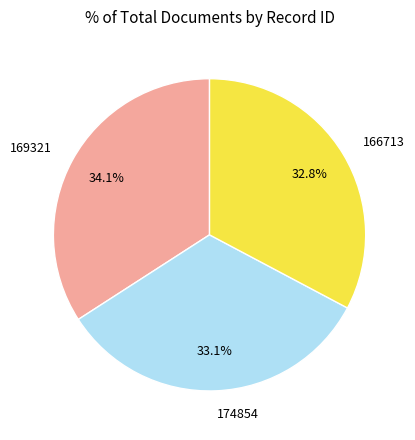

Is it true that 166713 is 40% of the pie?

False